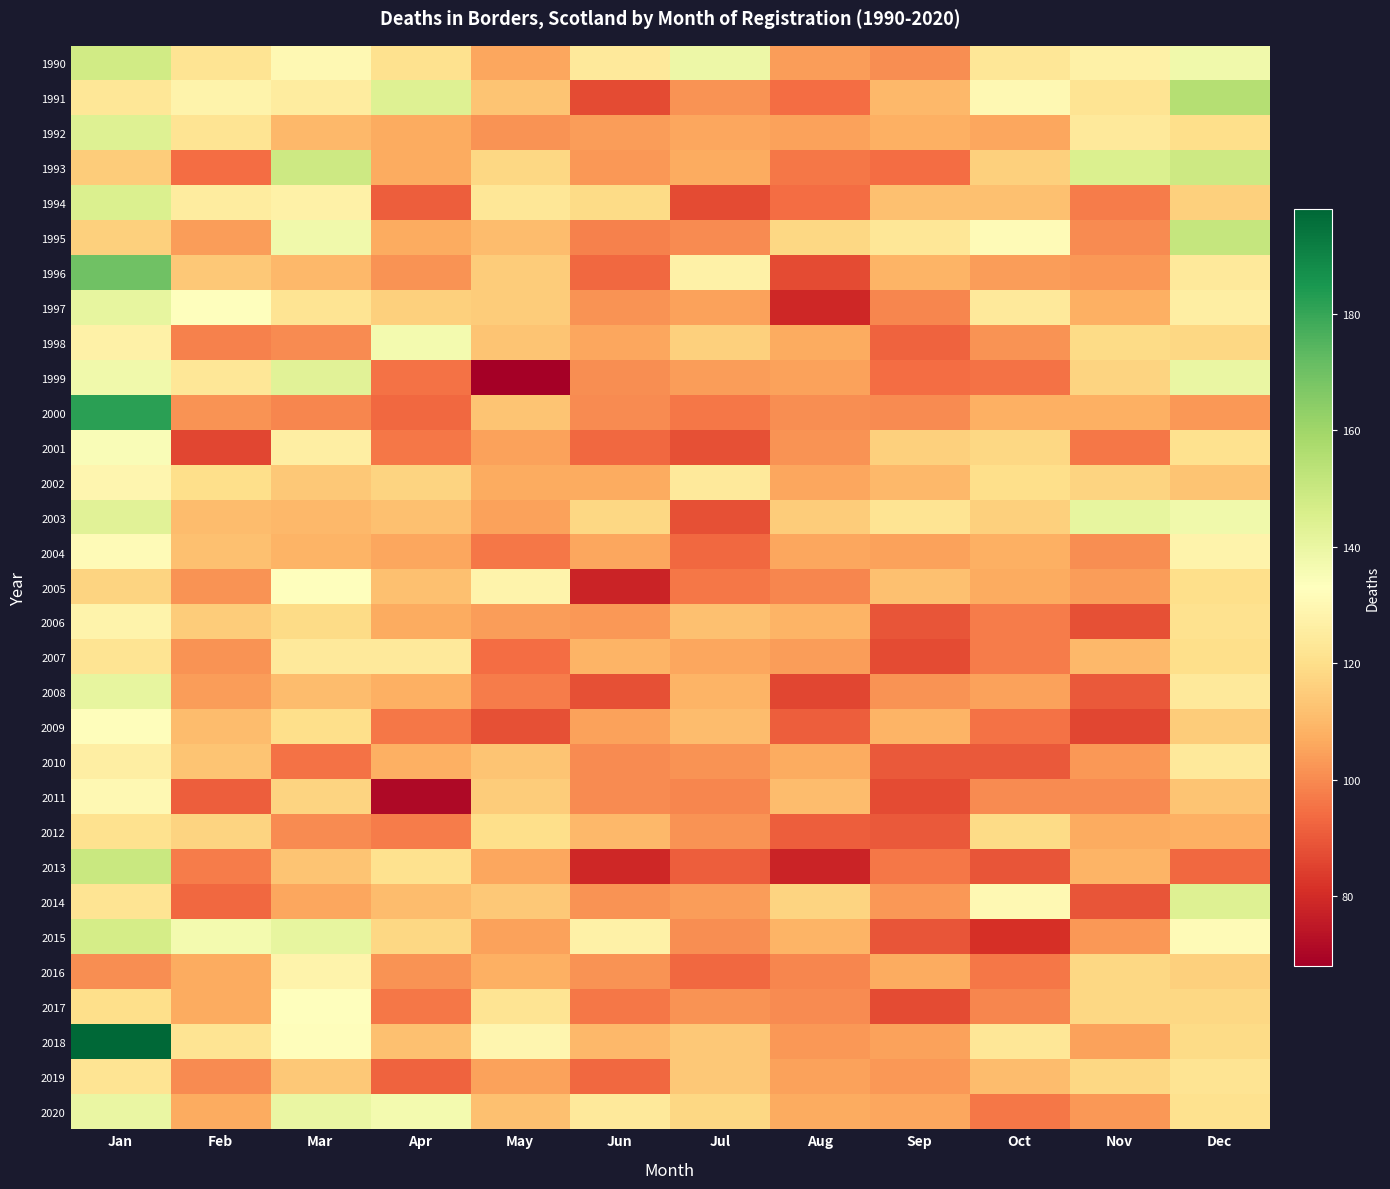

What is the approximate value of 2007 at Feb, to the nearest 10?

100